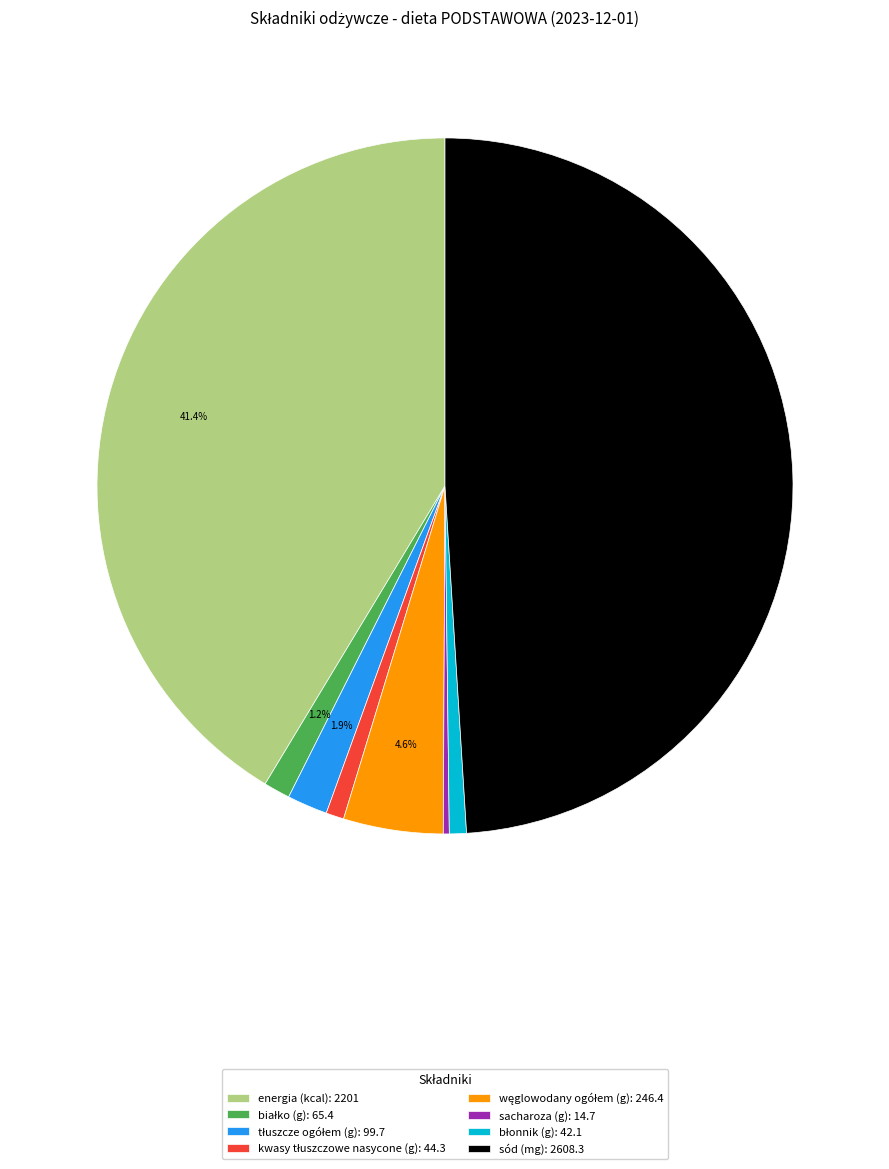

Is there a majority slice in this chart?

No